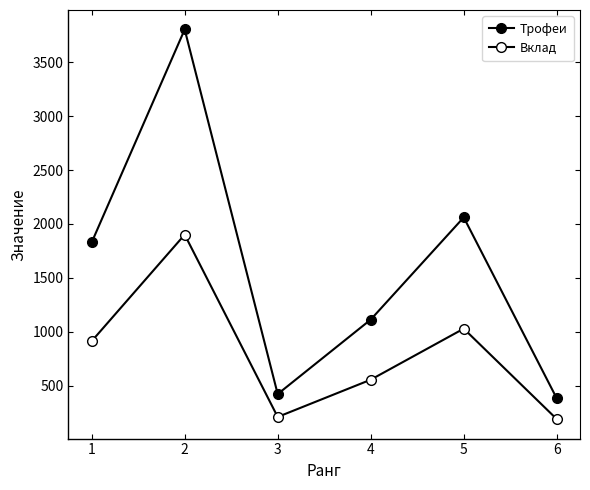

How many values in the Вклад series are below 914?

3